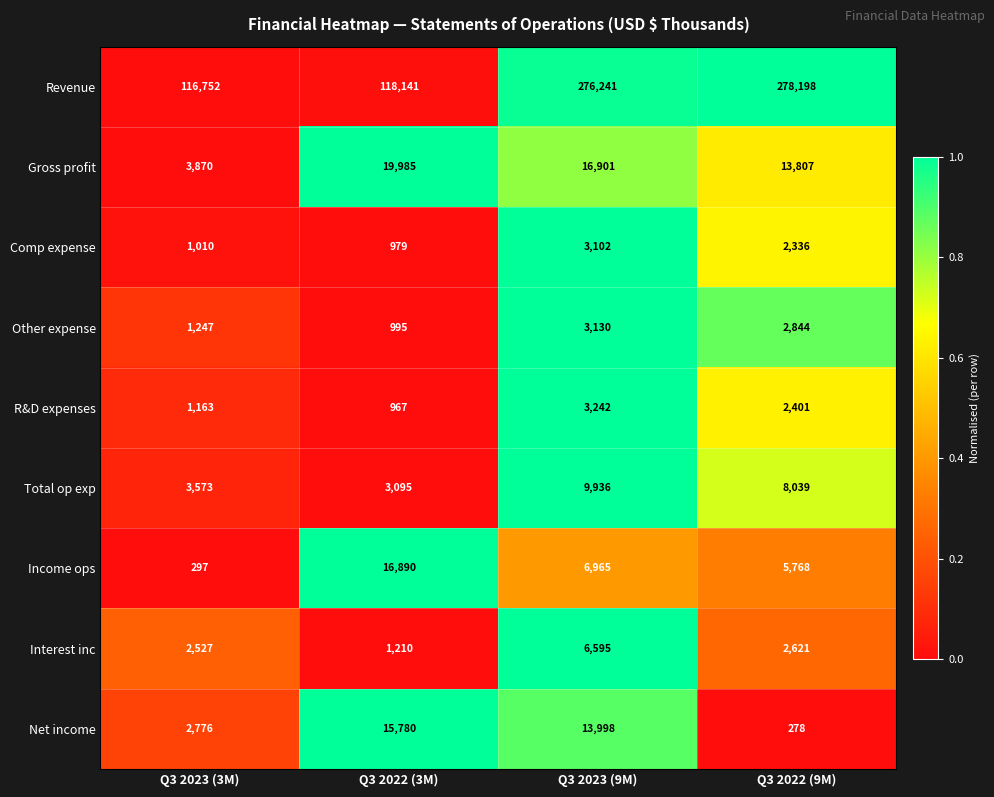

True or false: R&D expenses has a value of 2062 at Q3 2023 (3M).

False